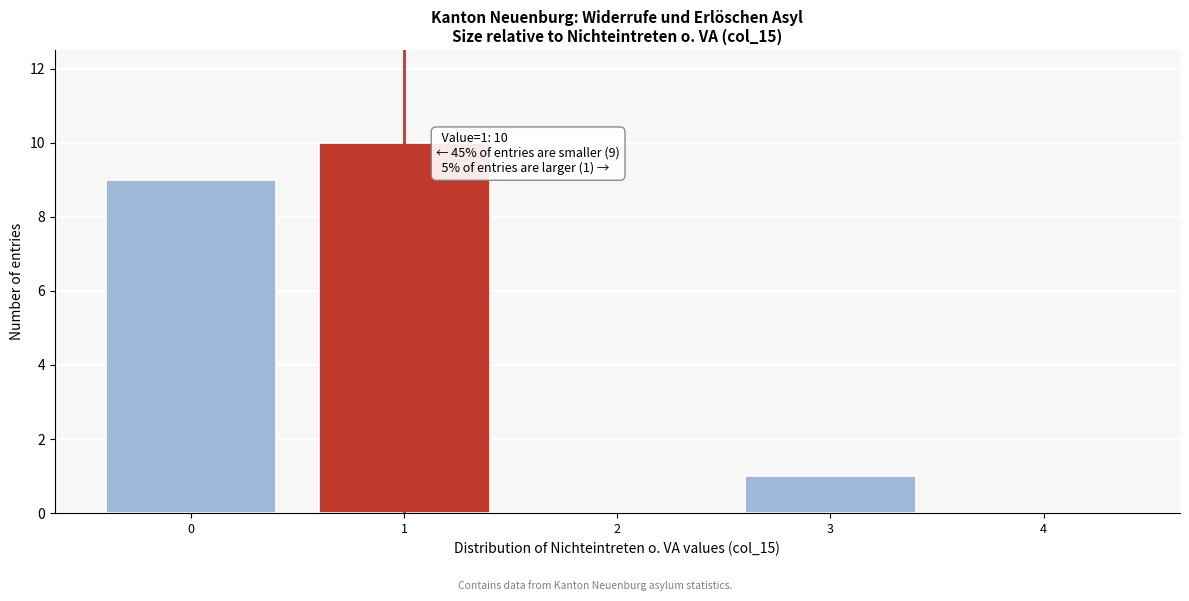

Which range on the x-axis has the tallest bar?

0.5 to 1.5